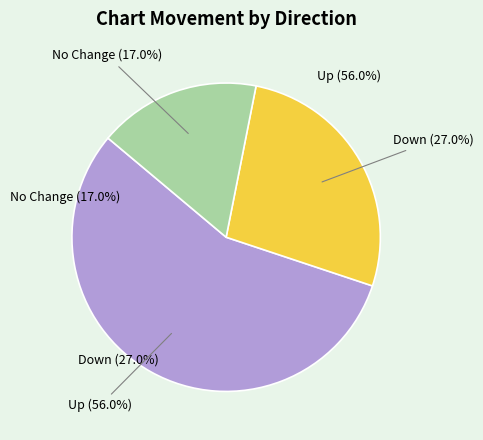

To the nearest percent, what portion does down represent?

27%